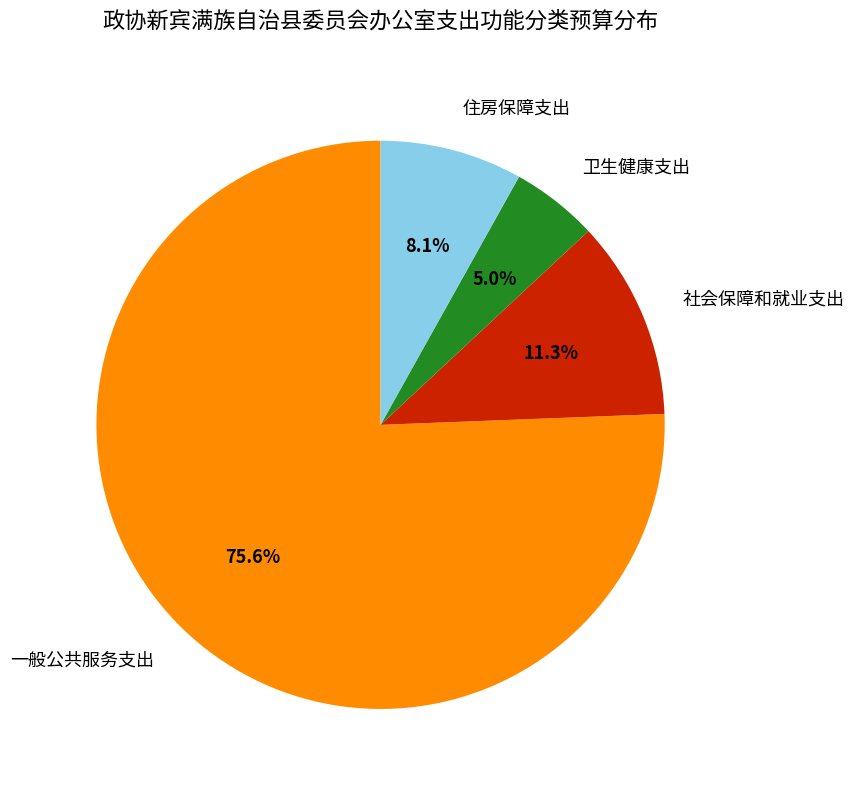

To the nearest percent, what is the average slice percentage?

25%